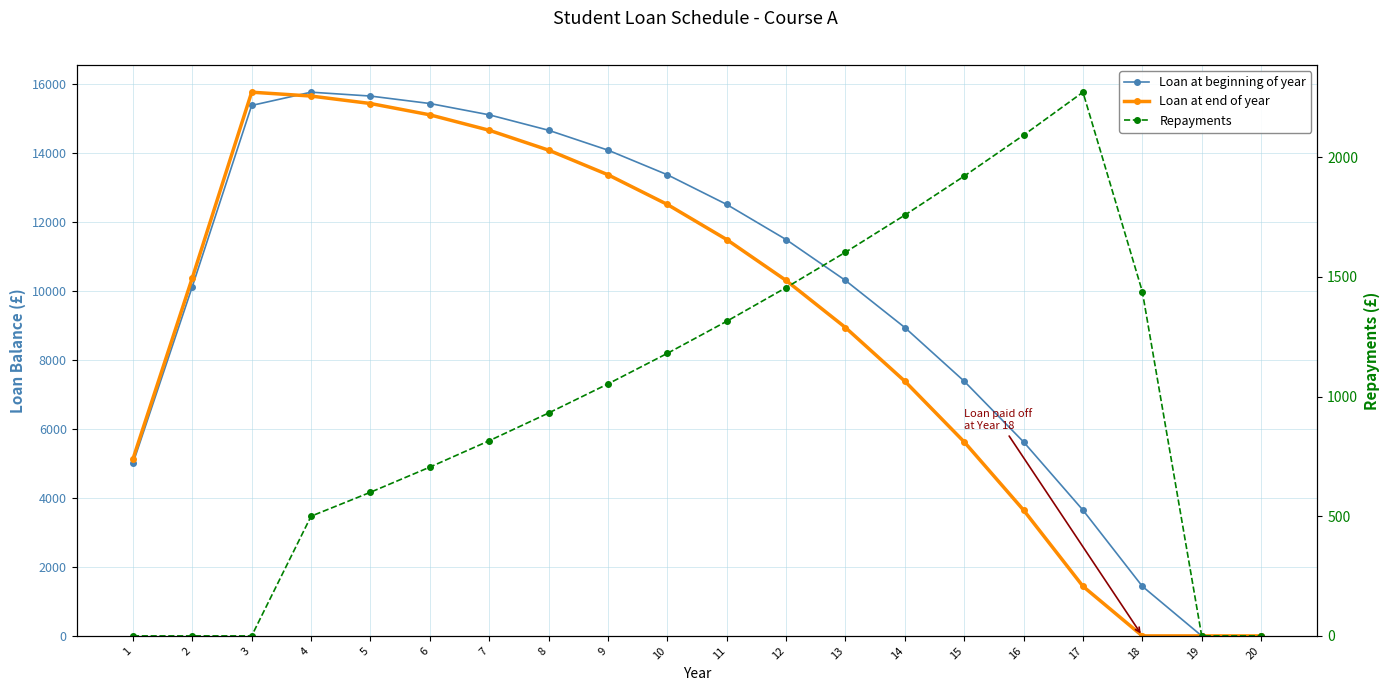

What are all the series names shown in the legend?

Loan at beginning of year, Loan at end of year, Repayments